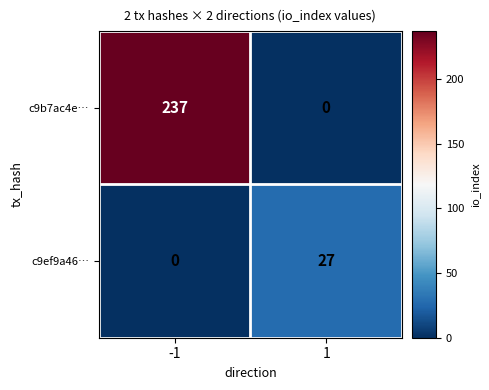

List the series in order of their peak value, lowest first.

c9ef9a46…, c9b7ac4e…